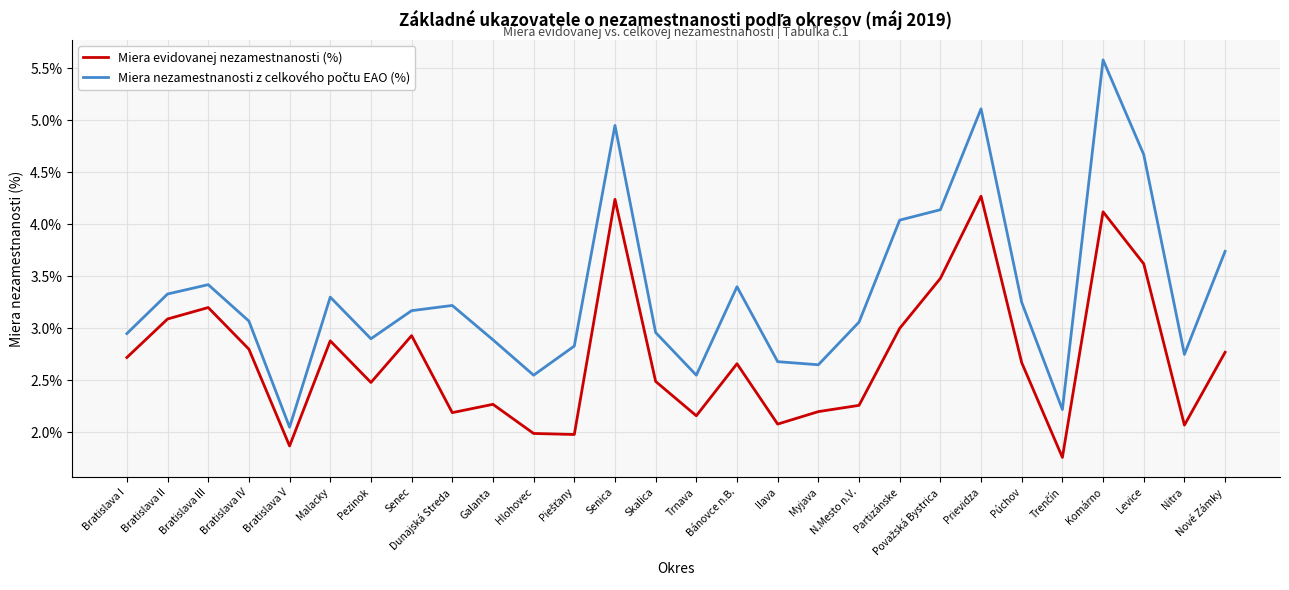

What is the total value across all series at Partizánske?

7.0